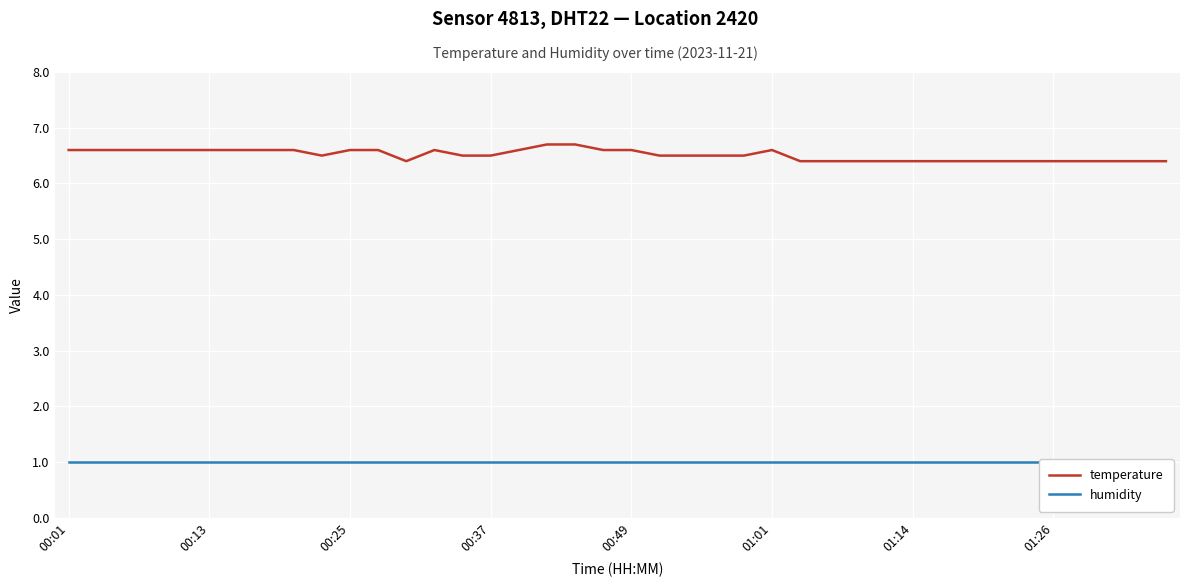

How many data points does each series have?

40